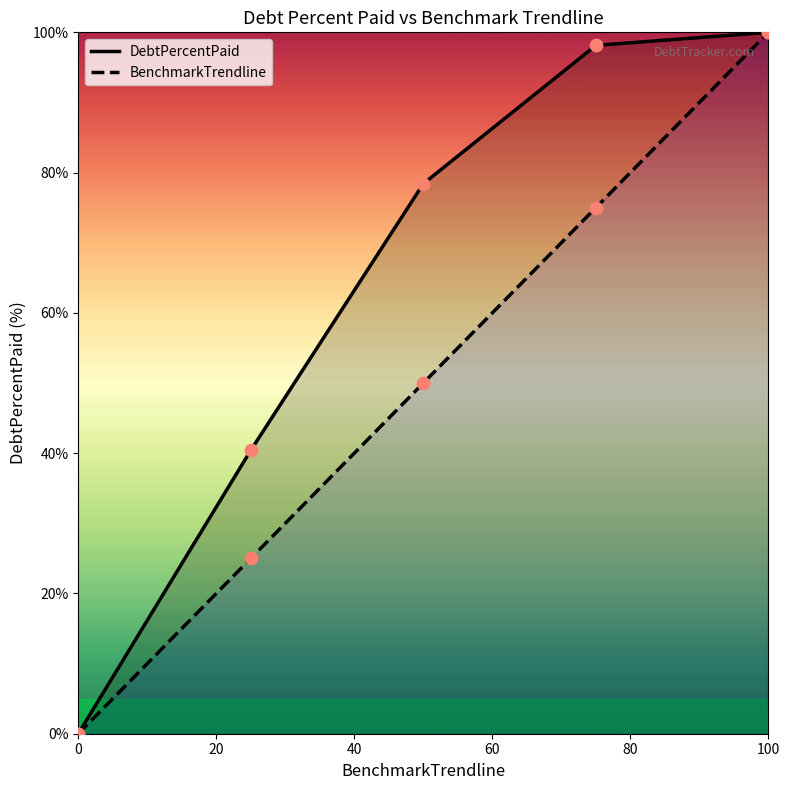

What are all the series names shown in the legend?

DebtPercentPaid, BenchmarkTrendline